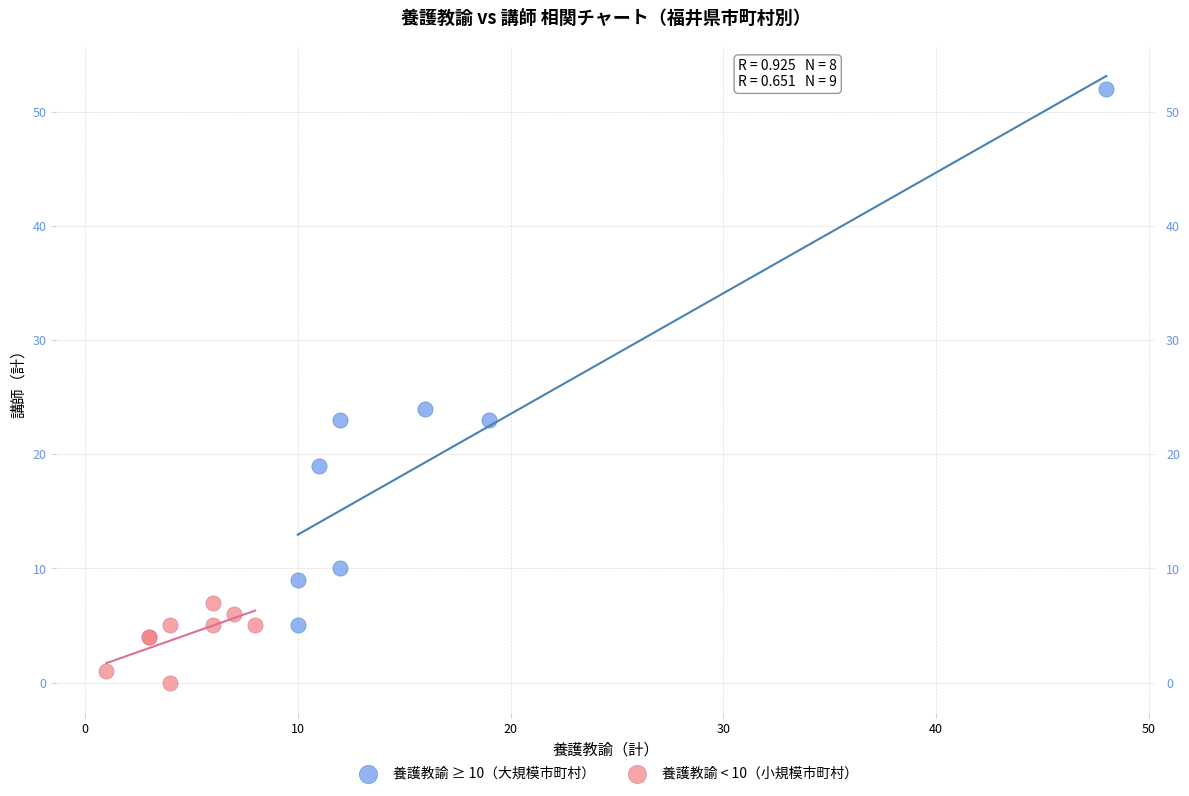

Which series has the widest spread of Y values?

養護教諭 ≥ 10（大規模市町村）